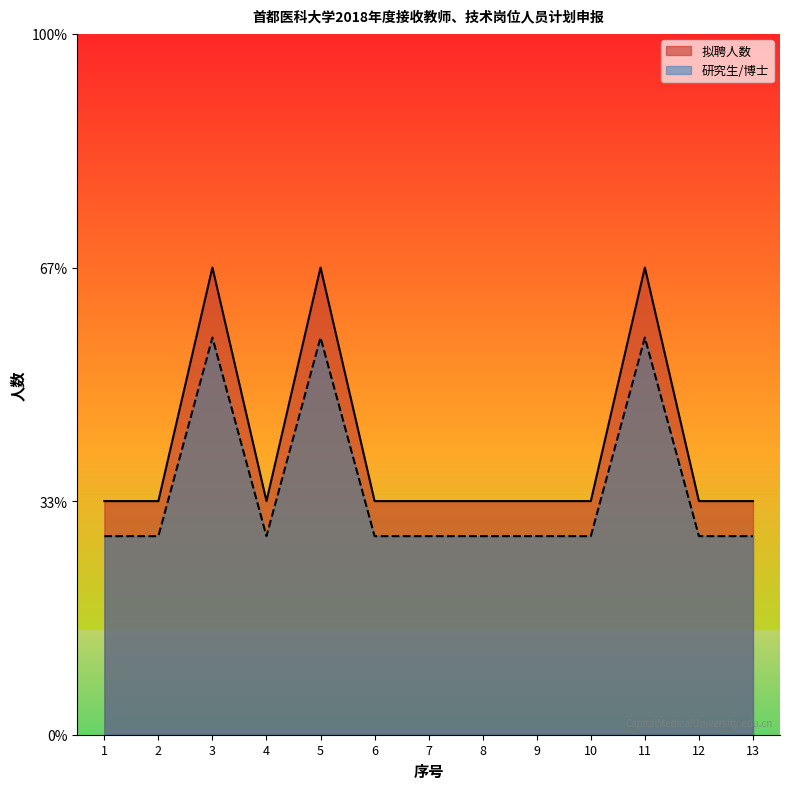

Which has a higher value, 9 or 3?

3